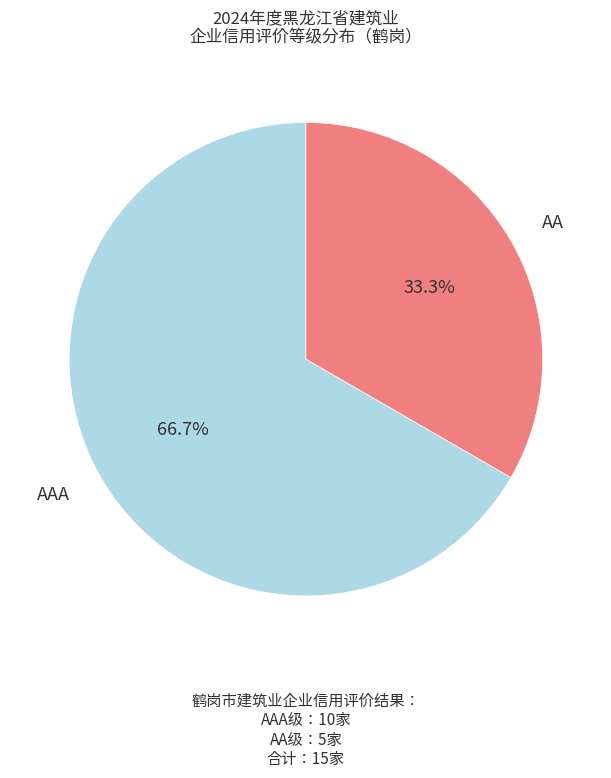

To the nearest percent, what percentage of the pie is AA?

33%